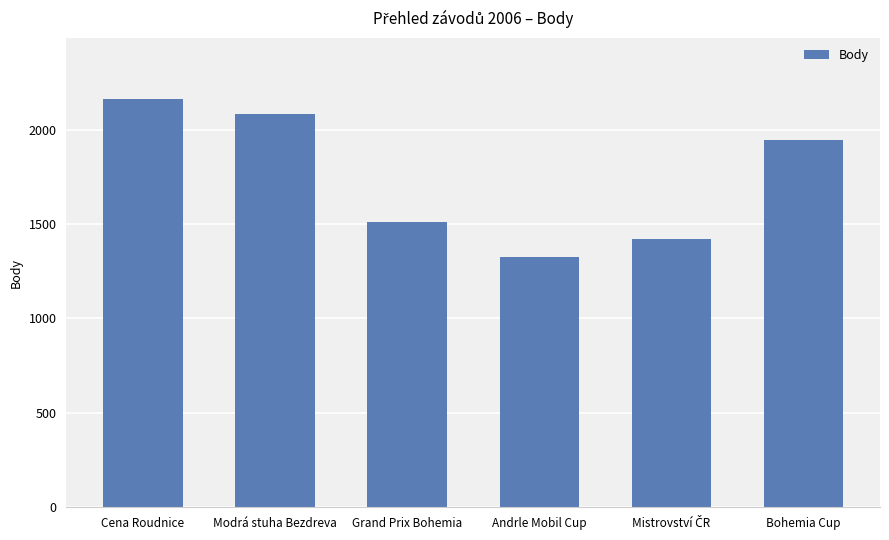

What is the difference between the second highest and minimum values?

755